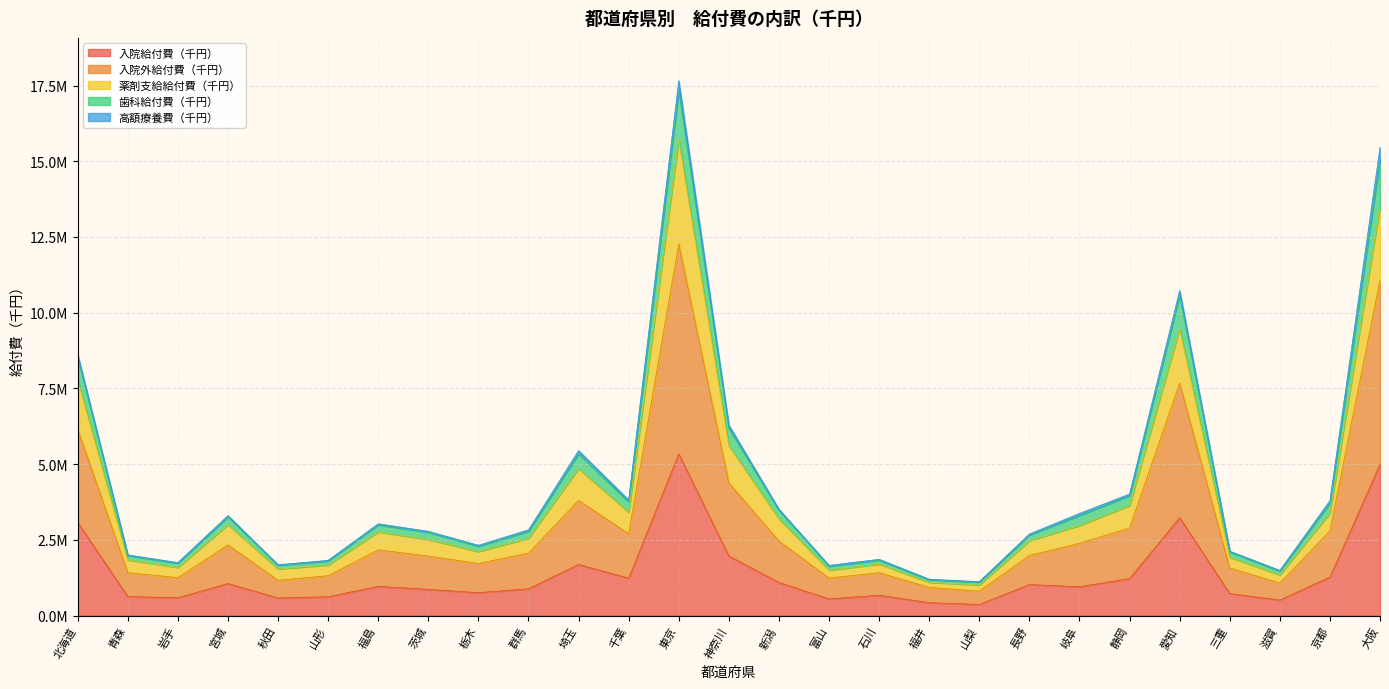

Between 群馬 and 新潟, which series saw the biggest shift?

入院外給付費（千円）